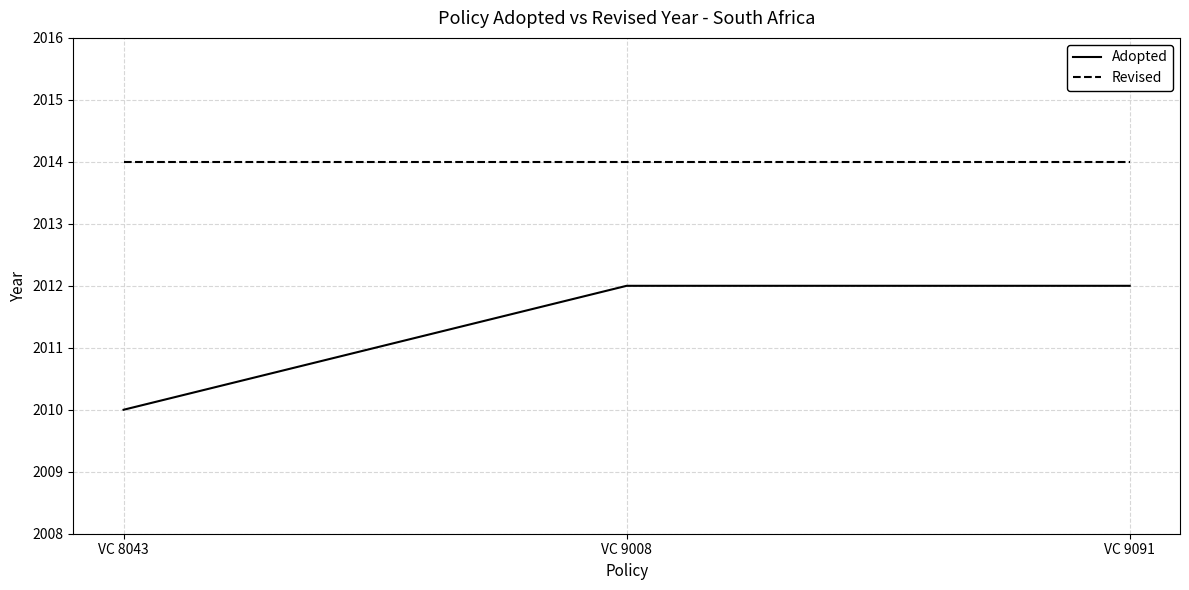

Is it true that Adopted equals 2737 at VC 9091?

False